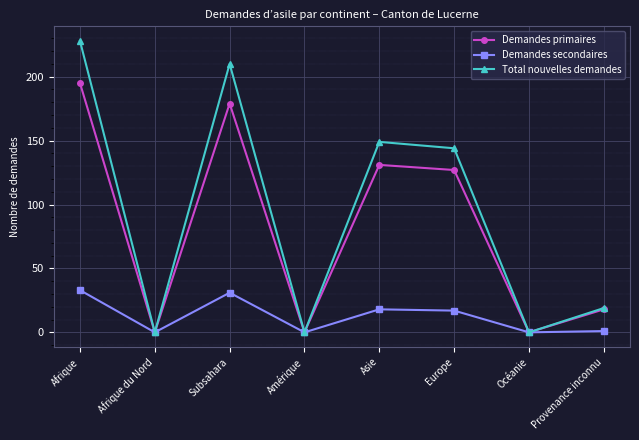

The value of Total nouvelles demandes at Océanie is 0. True or false?

True